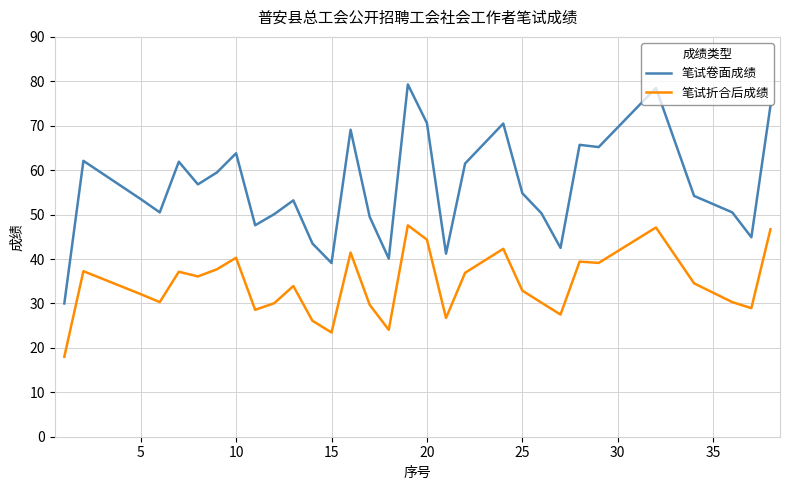

List the series in order of their overall mean, highest first.

笔试卷面成绩, 笔试折合后成绩